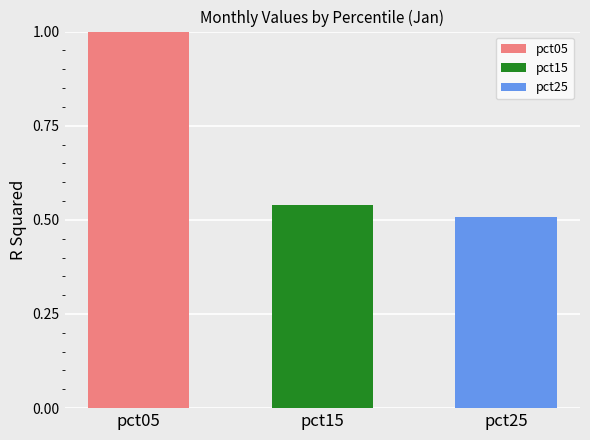

Which category has the highest value across all series?

pct05